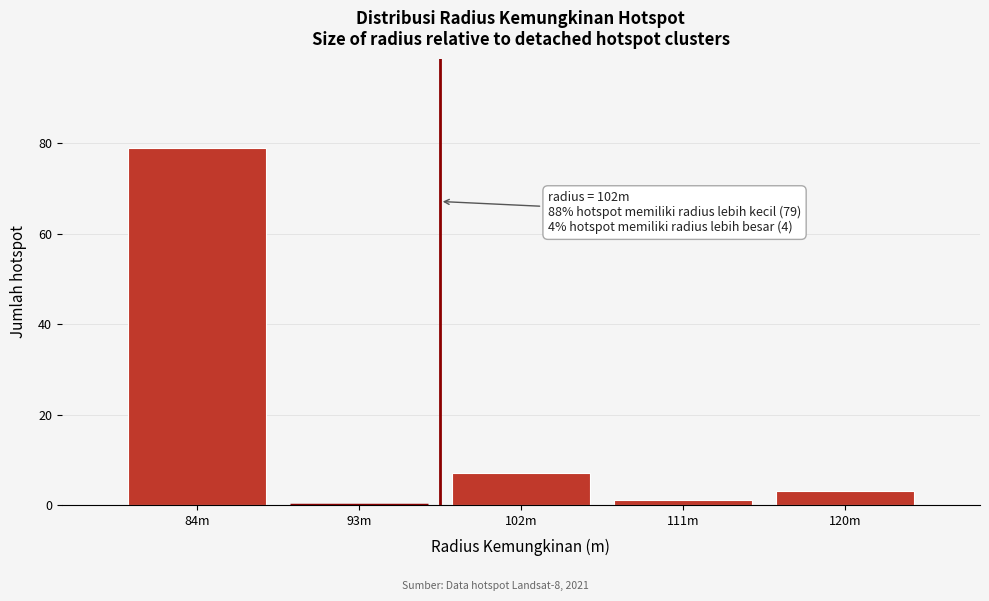

Reading right to left, transcribe all the data shown in this chart.

120m=3	111m=1	102m=7	93m=0	84m=79